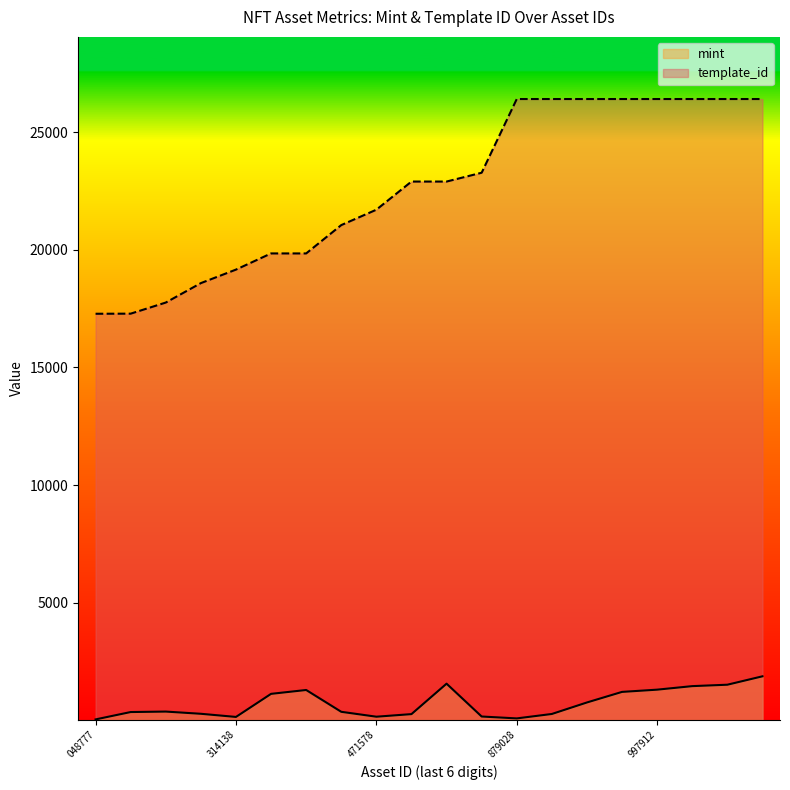

The template_id series shows 4592 at 471578. True or false?

False